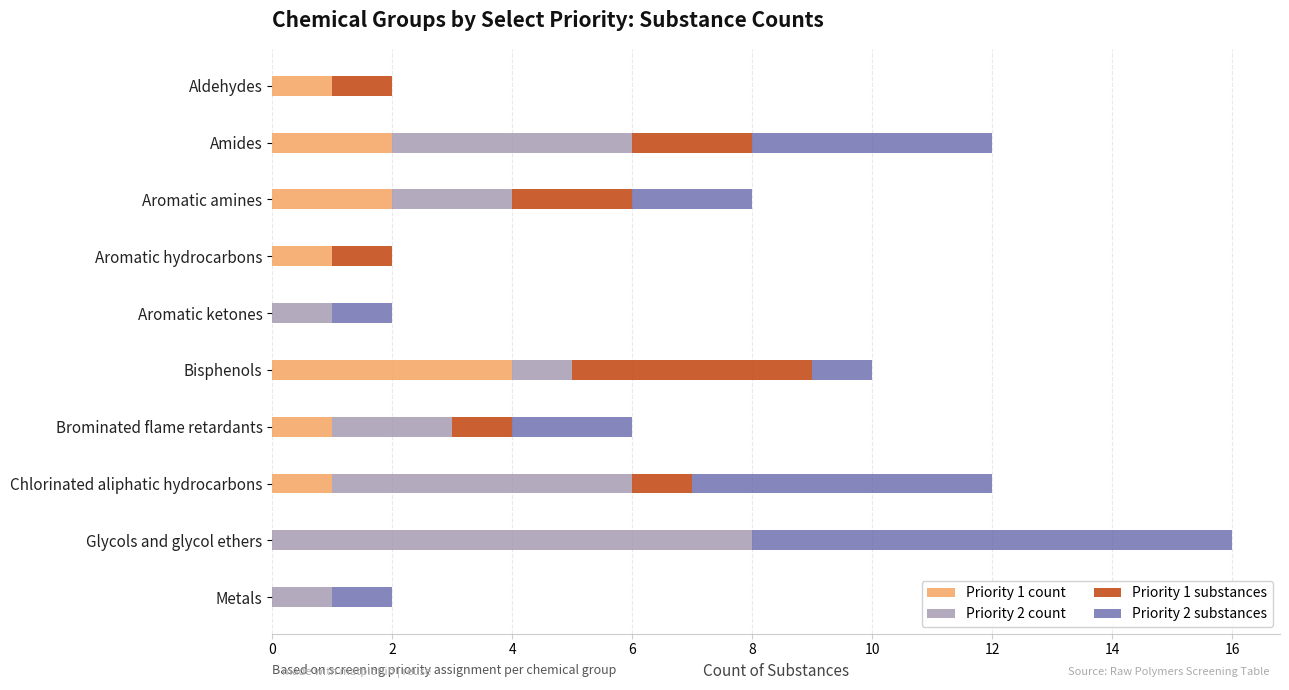

At which category is the sum across all series the highest?

Glycols and glycol ethers